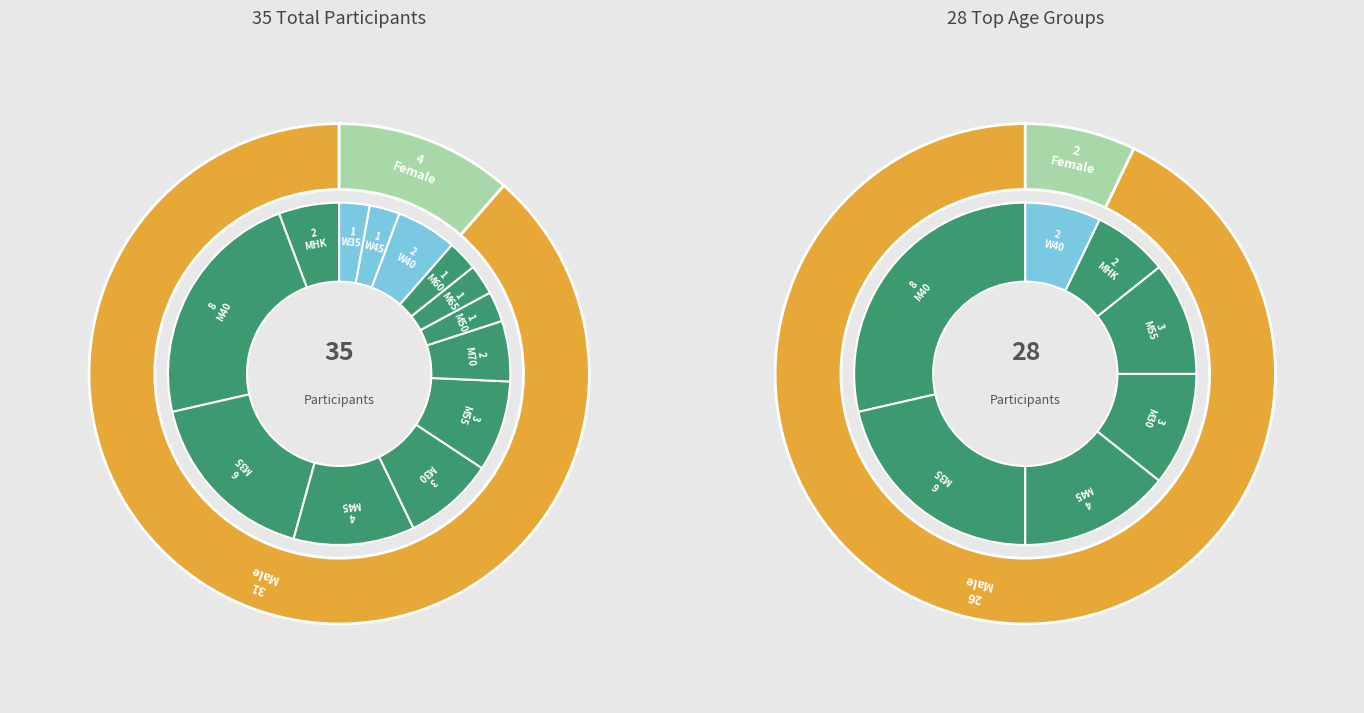

Combined, do M35 and M60 account for over 50%?

No